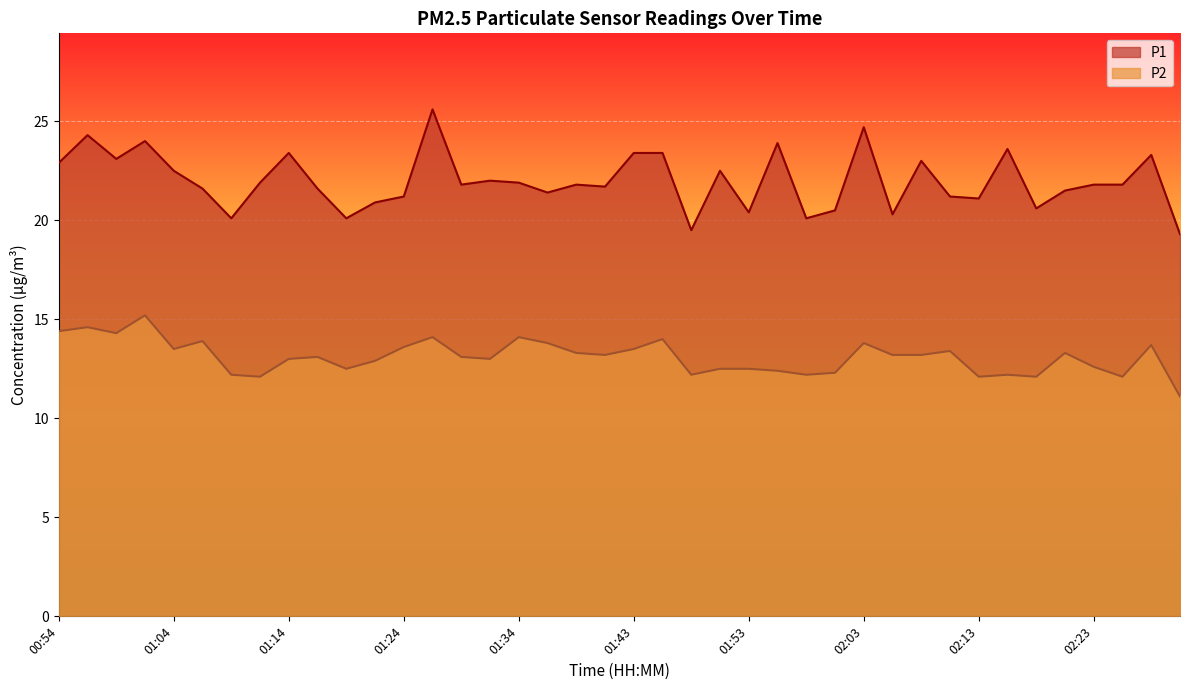

Reading left to right, list all the values displayed in this chart.

P1: 00:54=22.9	00:57=24.3	00:59=23.1	01:02=24.0	01:04=22.5	01:07=21.6	01:09=20.1	01:12=21.9	01:14=23.4	01:16=21.6	01:19=20.1	01:21=20.9	01:24=21.2	01:26=25.6	01:29=21.8	01:31=22.0	01:34=21.9	01:36=21.4	01:39=21.8	01:41=21.7	01:43=23.4	01:46=23.4	01:48=19.5	01:51=22.5	01:53=20.4	01:56=23.9	01:58=20.1	02:01=20.5	02:03=24.7	02:05=20.3	02:08=23.0	02:10=21.2	02:13=21.1	02:15=23.6	02:18=20.6	02:20=21.5	02:23=21.8	02:25=21.8	02:28=23.3	02:30=19.3
P2: 00:54=14.4	00:57=14.6	00:59=14.3	01:02=15.2	01:04=13.5	01:07=13.9	01:09=12.2	01:12=12.1	01:14=13.0	01:16=13.1	01:19=12.5	01:21=12.9	01:24=13.6	01:26=14.1	01:29=13.1	01:31=13.0	01:34=14.1	01:36=13.8	01:39=13.3	01:41=13.2	01:43=13.5	01:46=14.0	01:48=12.2	01:51=12.5	01:53=12.5	01:56=12.4	01:58=12.2	02:01=12.3	02:03=13.8	02:05=13.2	02:08=13.2	02:10=13.4	02:13=12.1	02:15=12.2	02:18=12.1	02:20=13.3	02:23=12.6	02:25=12.1	02:28=13.7	02:30=11.1